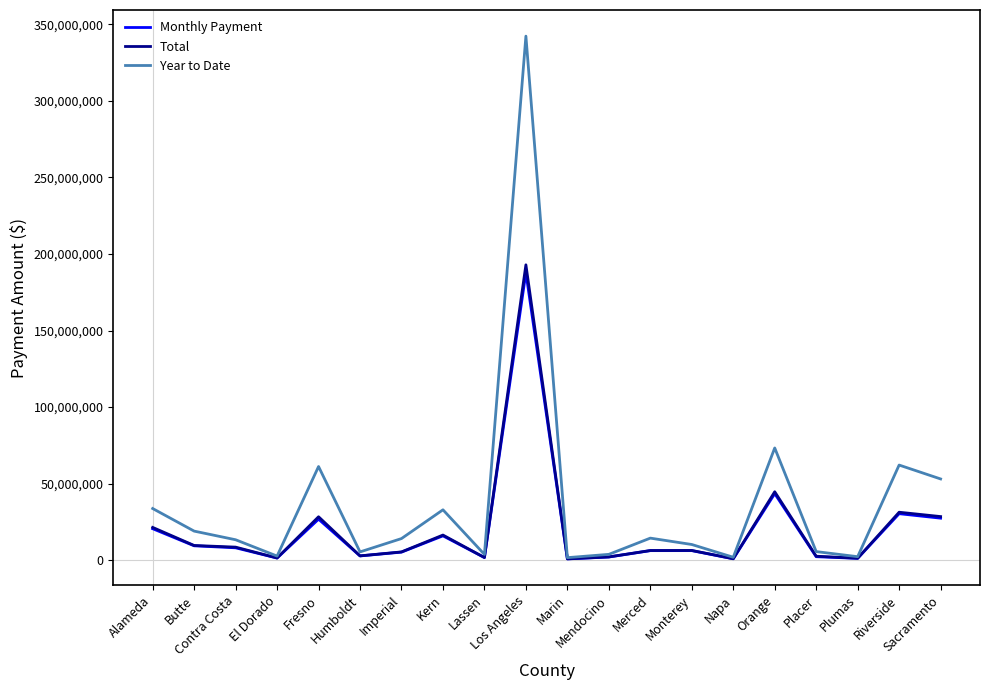

Rank the series by their maximum value, from highest to lowest.

Year to Date, Total, Monthly Payment